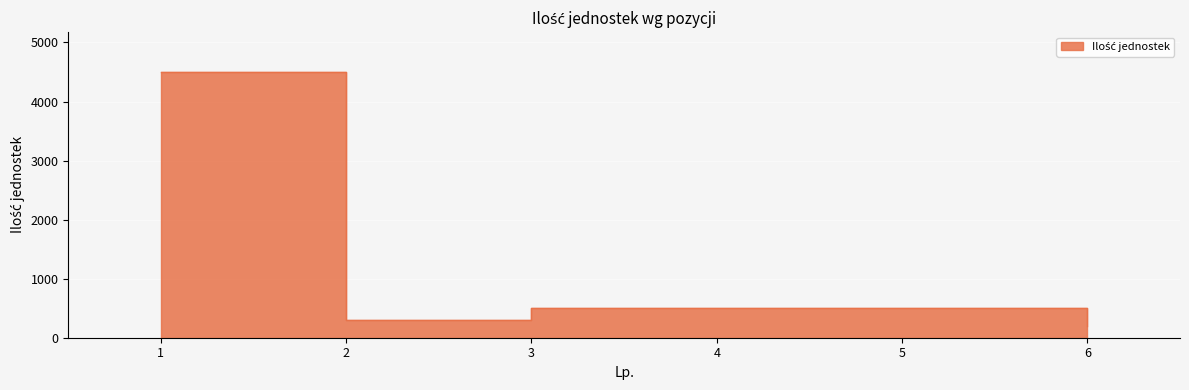

Rank the categories by value from highest to lowest.

1, 3, 4, 5, 2, 6